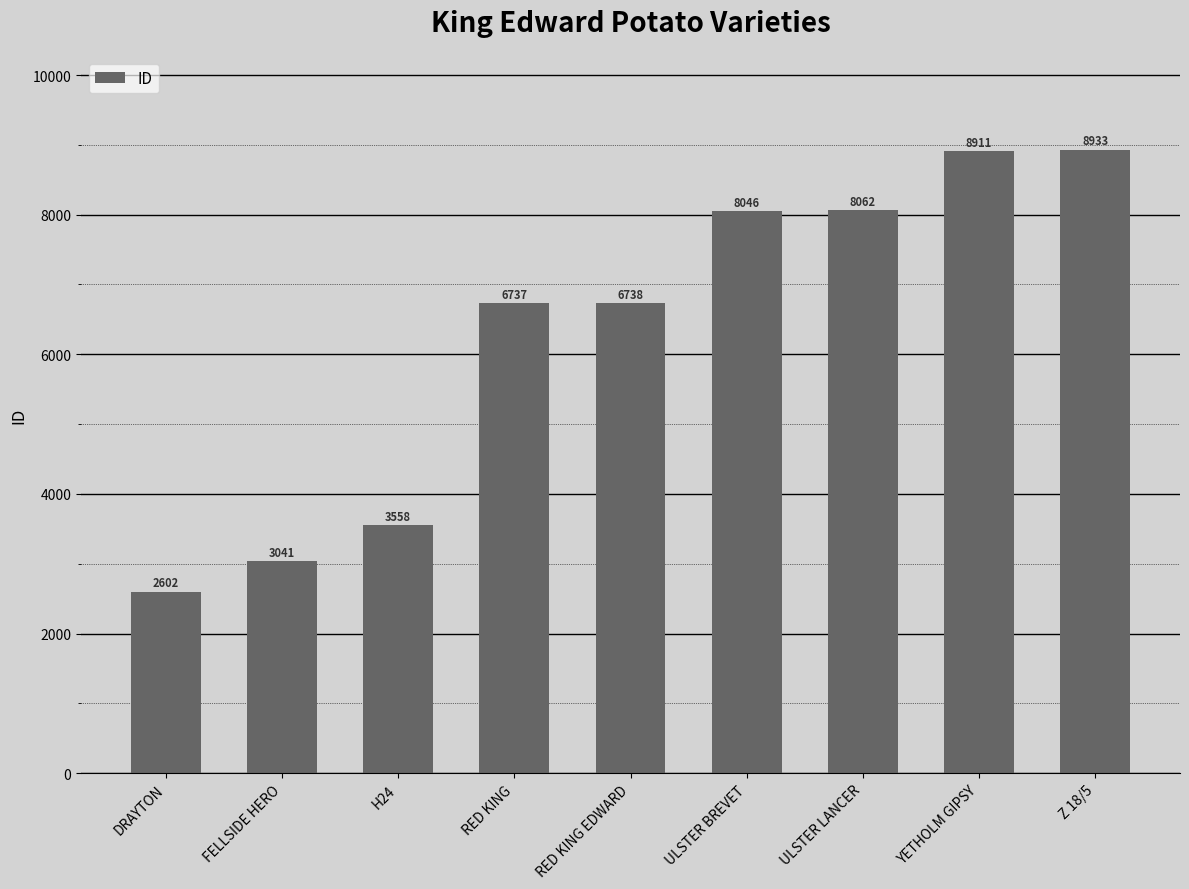

What is the difference between the second highest and second lowest values?

5870